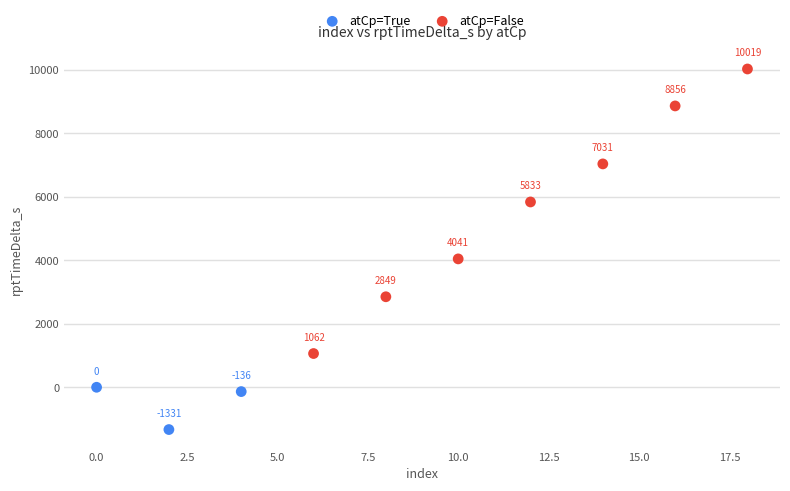

Which series reaches the maximum Y coordinate?

atCp=False